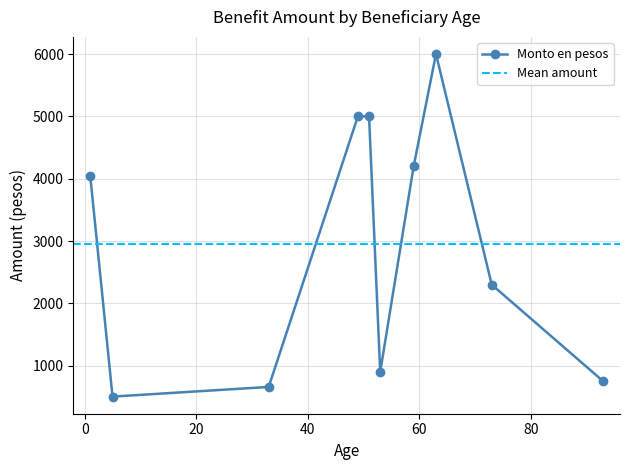

Rank the categories by value from highest to lowest.

63, 49, 51, 59, 1, 73, 53, 93, 33, 5